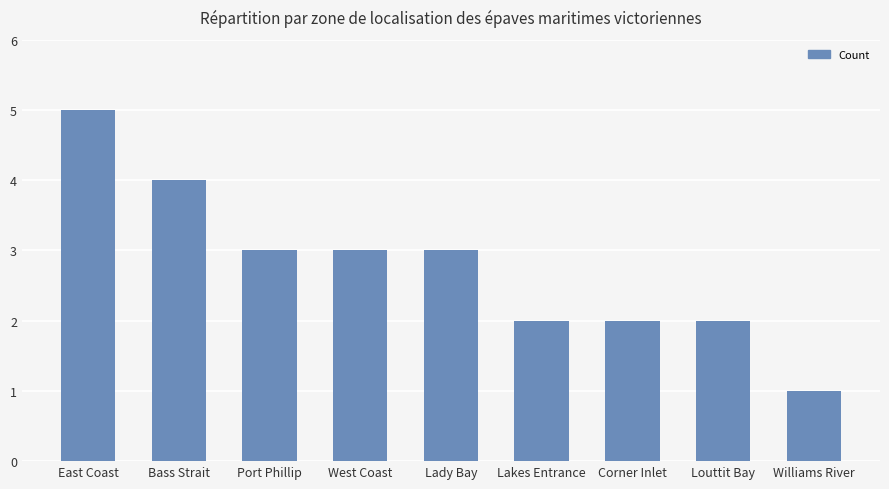

The value at Port Phillip is 3. True or false?

True